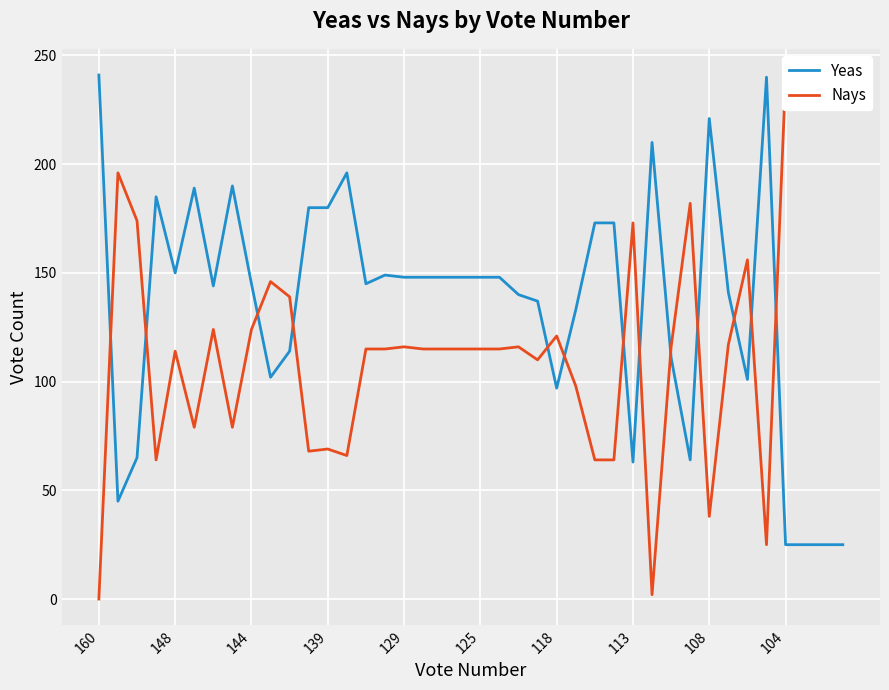

What is the minimum value for Yeas?

25